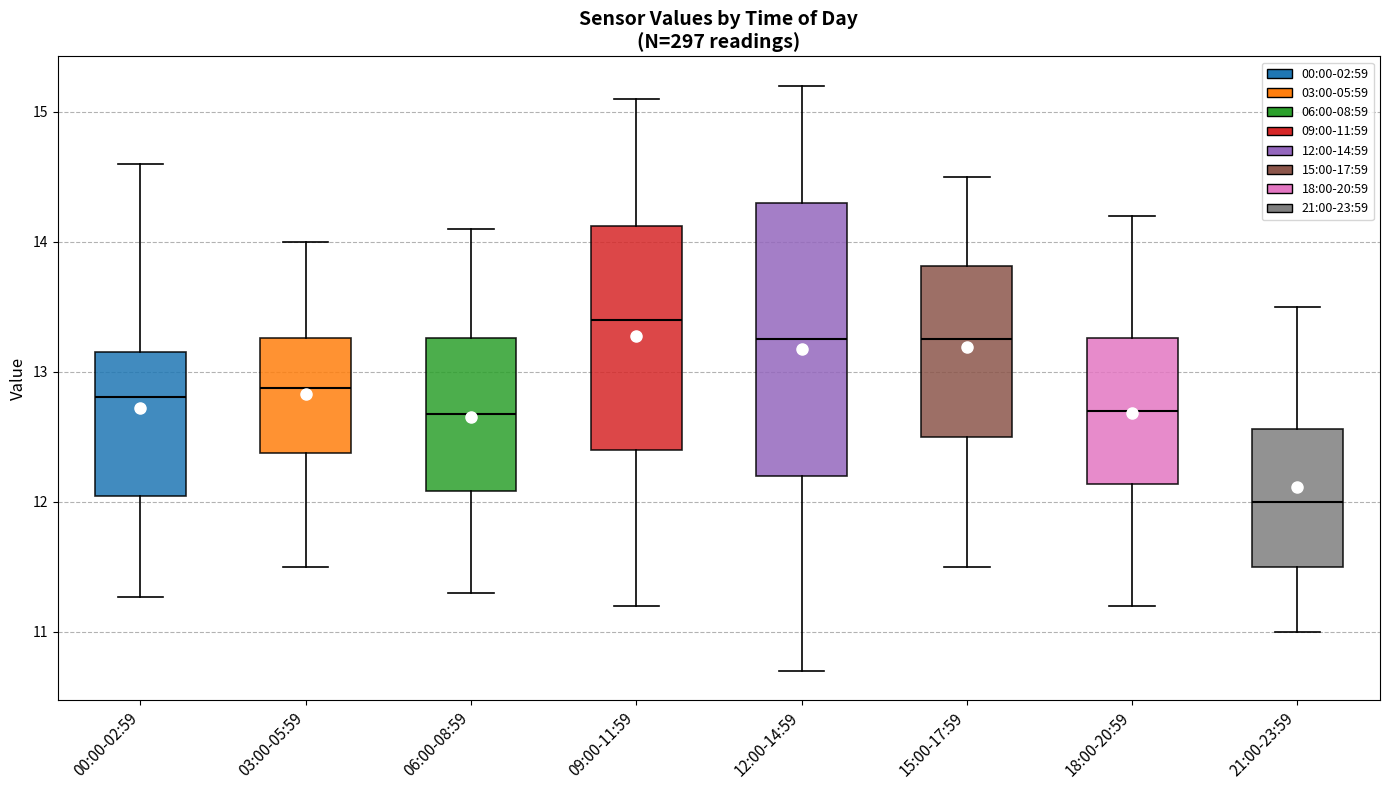

Reading left to right, transcribe this box plot: for each box, give where its median line is, the range the box spans, and where its two whiskers end, as read against the y-axis. The values are not printed on the chart, so give them approximately, as read against the axis.

00:00-02:59: median 12.8, box 12.0 to 13.2, whiskers 11.3 to 14.6
03:00-05:59: median 12.9, box 12.4 to 13.3, whiskers 11.5 to 14.0
06:00-08:59: median 12.7, box 12.1 to 13.3, whiskers 11.3 to 14.1
09:00-11:59: median 13.4, box 12.4 to 14.1, whiskers 11.2 to 15.1
12:00-14:59: median 13.3, box 12.2 to 14.3, whiskers 10.7 to 15.2
15:00-17:59: median 13.3, box 12.5 to 13.8, whiskers 11.5 to 14.5
18:00-20:59: median 12.7, box 12.1 to 13.3, whiskers 11.2 to 14.2
21:00-23:59: median 12.0, box 11.5 to 12.6, whiskers 11.0 to 13.5